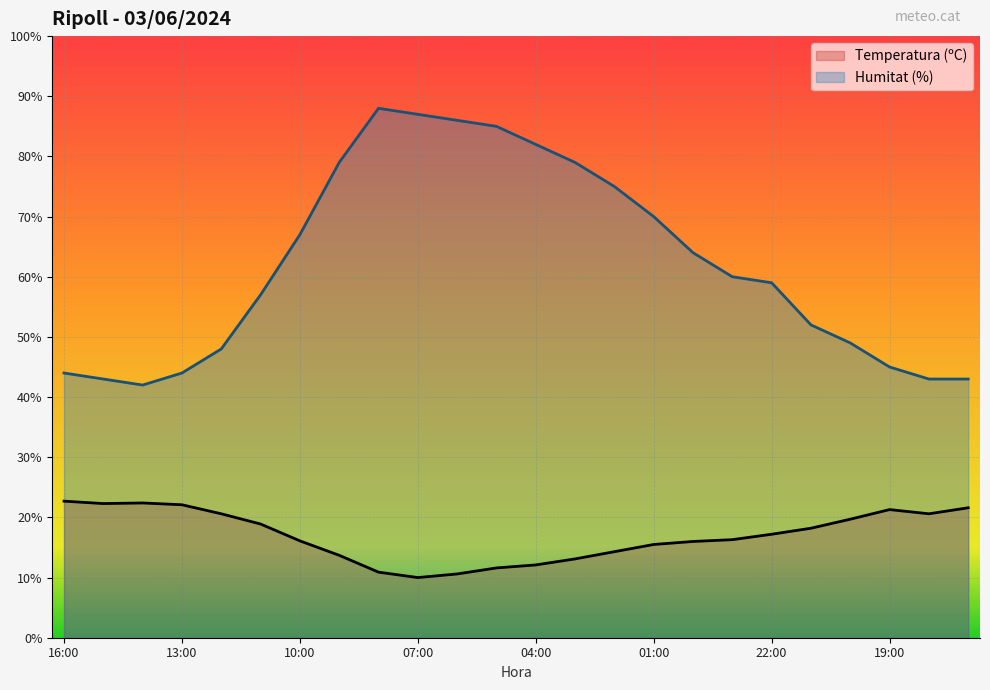

What is the label of the 4th point from the left?

13:00